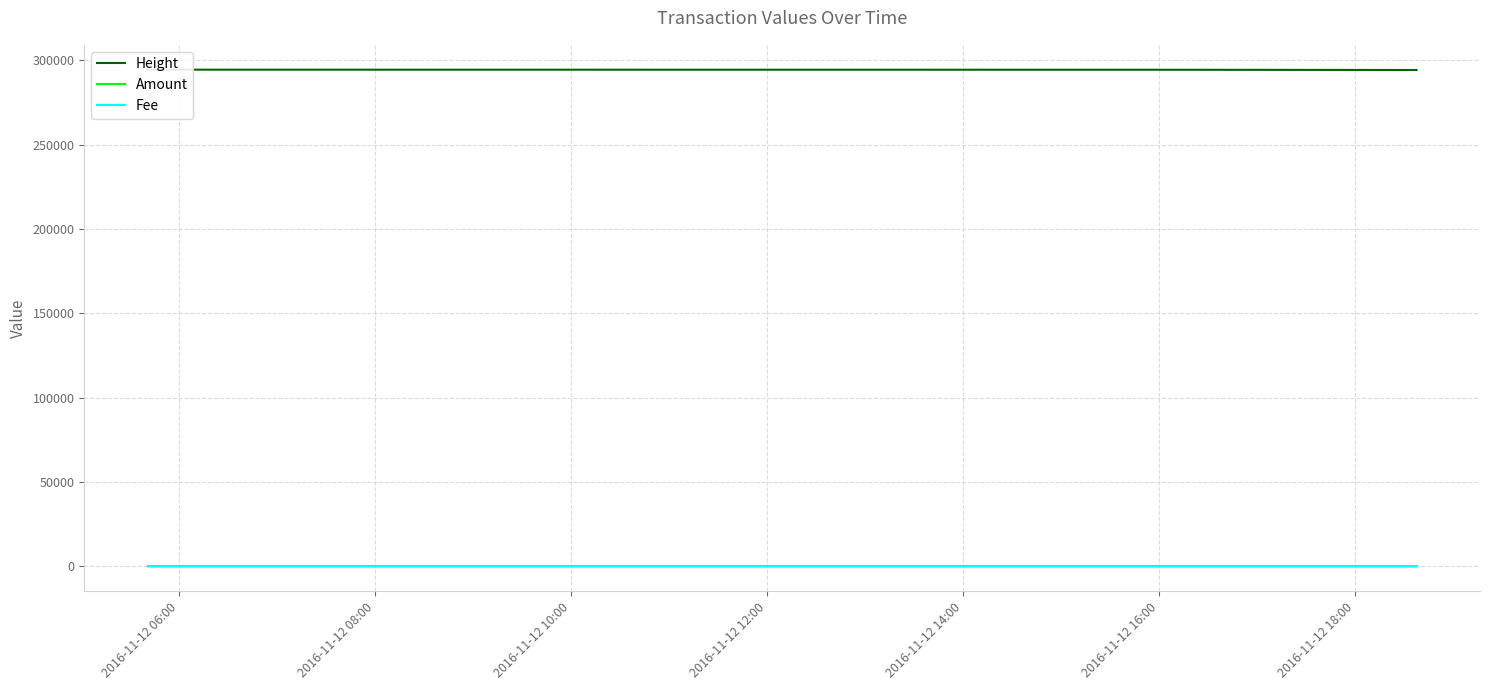

What is the label of the 1st point from the left?

2016-11-12 06:00